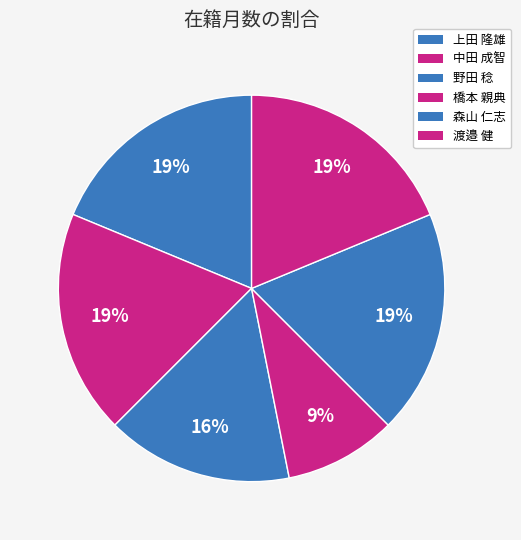

How many segments does this pie chart have?

6